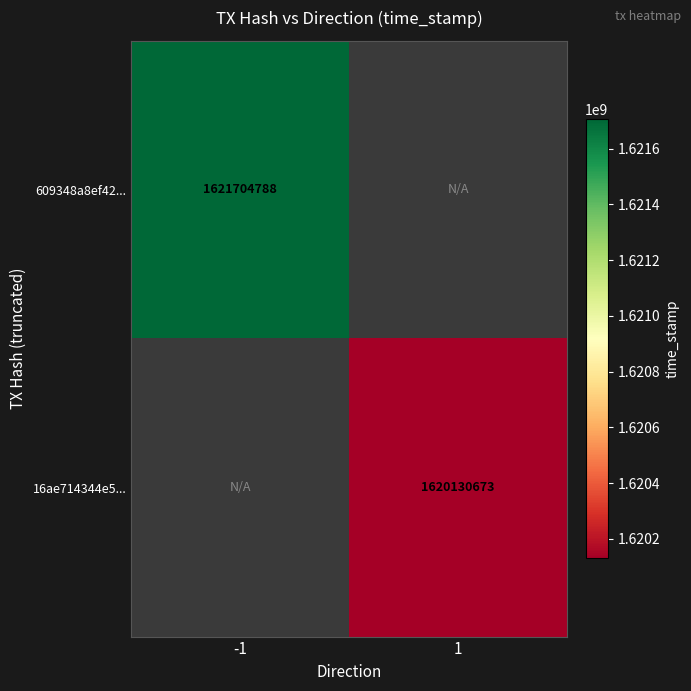

Is it true that 16ae714344e5... equals 1620130673 at 1?

True